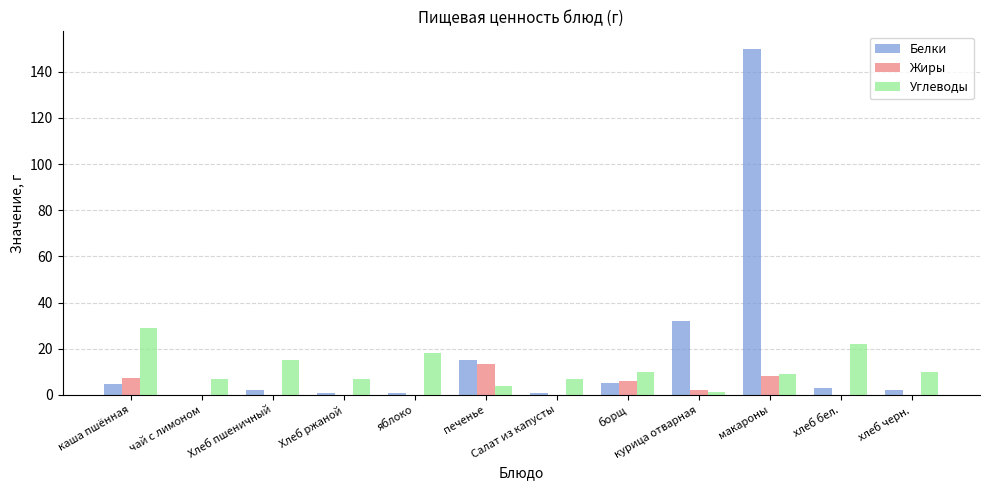

What is the spread (max minus min) of values at борщ?

5.0